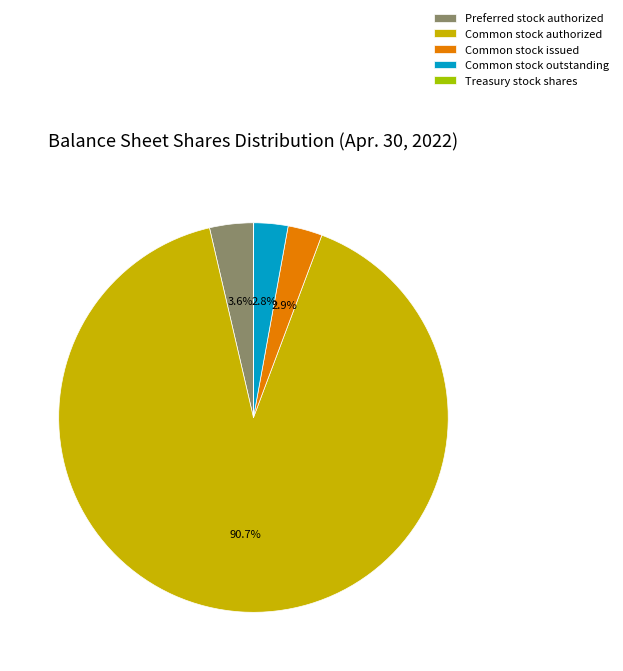

Which category has the biggest portion of the pie?

Common stock authorized